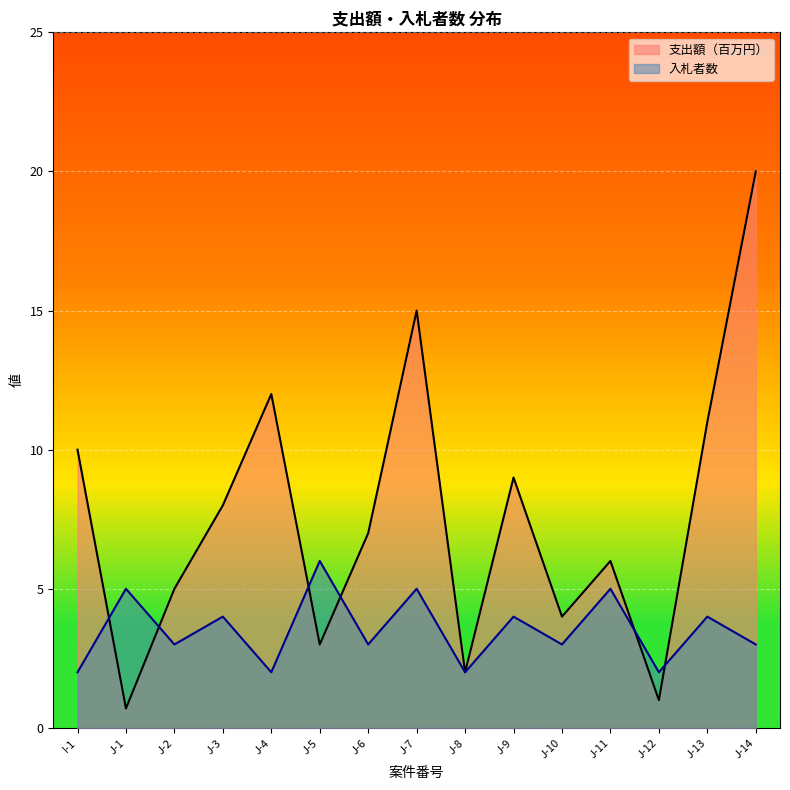

What are all the series names shown in the legend?

支出額（百万円）, 入札者数